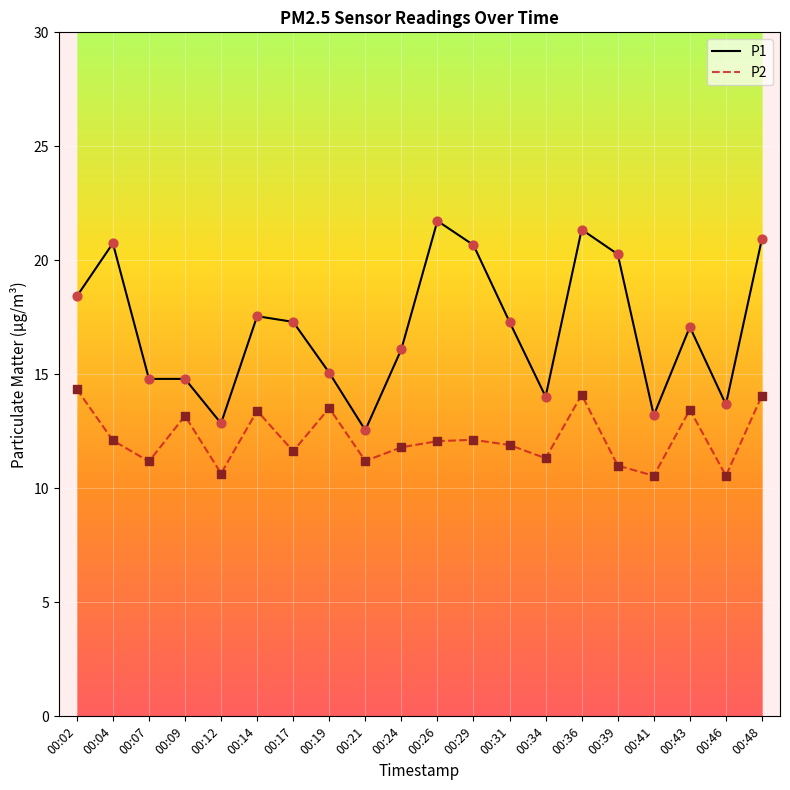

What are all the series names shown in the legend?

P1, P2